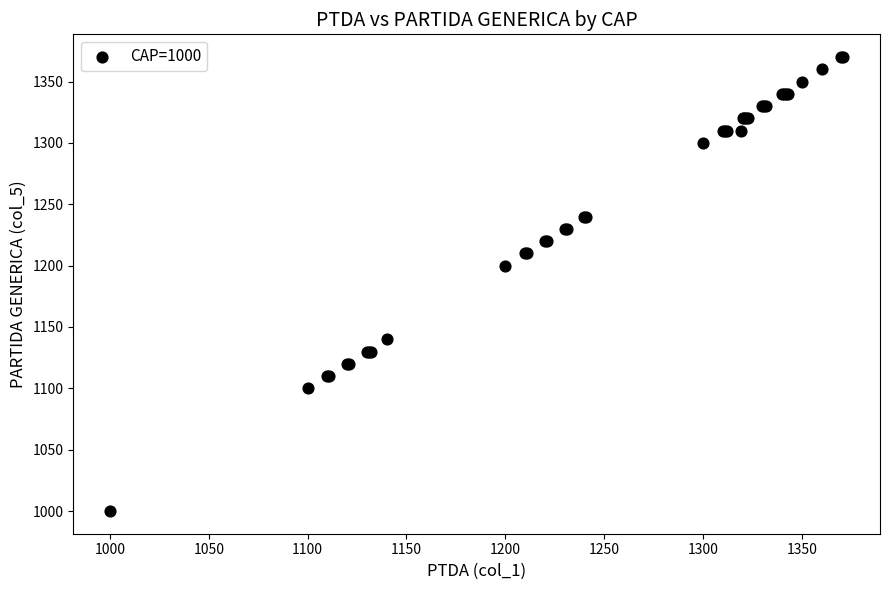

What Y value in the scatter plot is closest to 1185?

1200